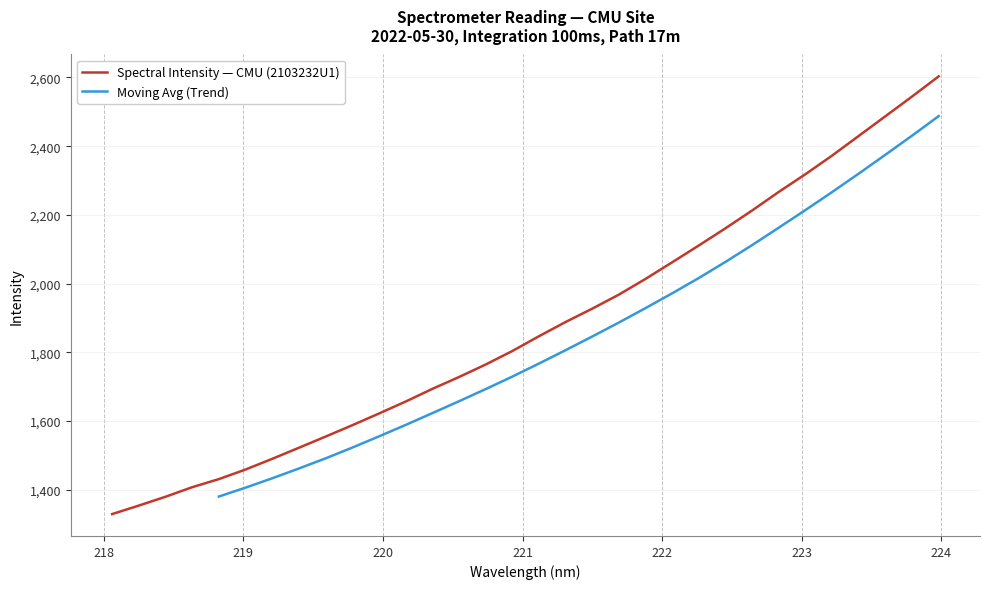

Reading left to right, what are all the values shown in this chart?

1328.8	1353.5	1379.2	1407.0	1430.6	1458.5	1489.6	1521.9	1554.4	1587.5	1621.5	1656.4	1693.3	1727.8	1764.2	1803.5	1846.6	1888.1	1926.9	1967.8	2013.7	2062.0	2111.0	2161.0	2212.9	2267.0	2318.5	2372.6	2429.8	2487.1	2544.5	2603.1